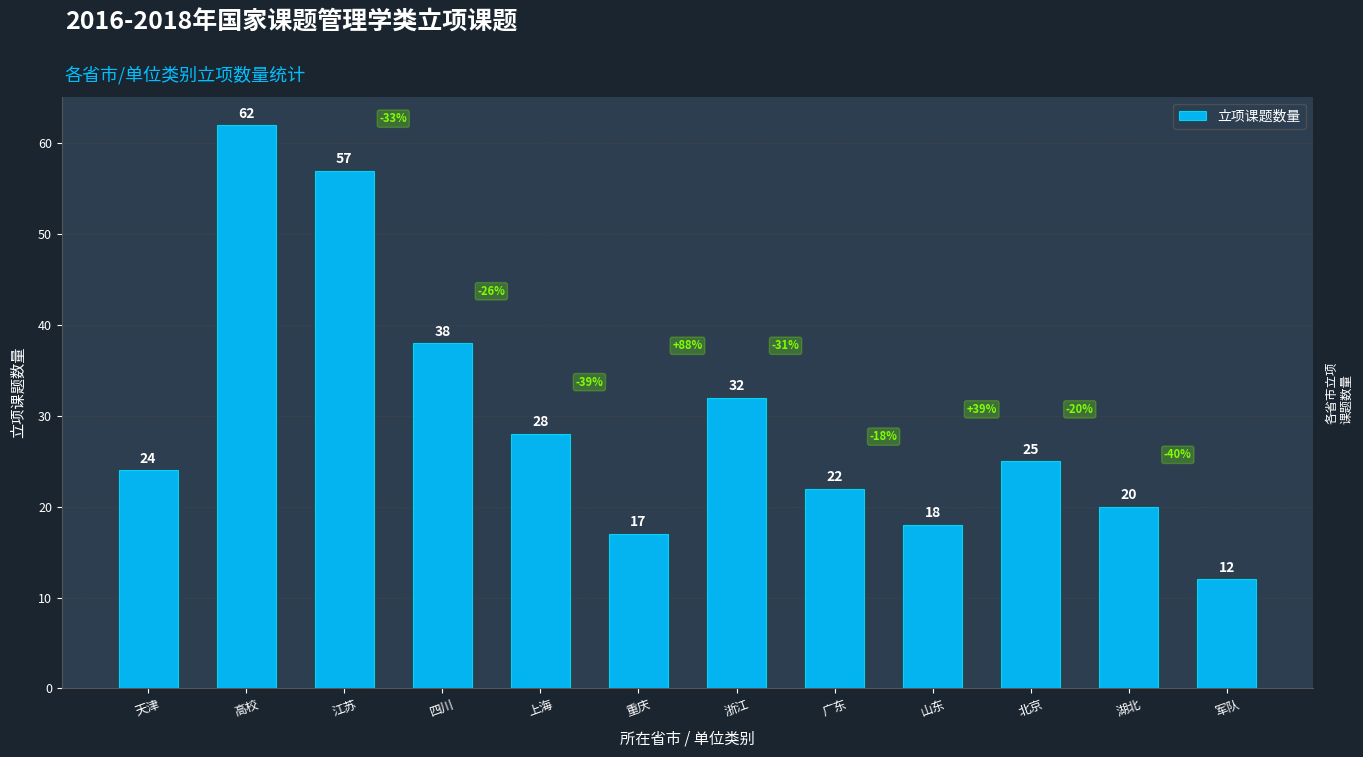

Are the bars horizontal?

No